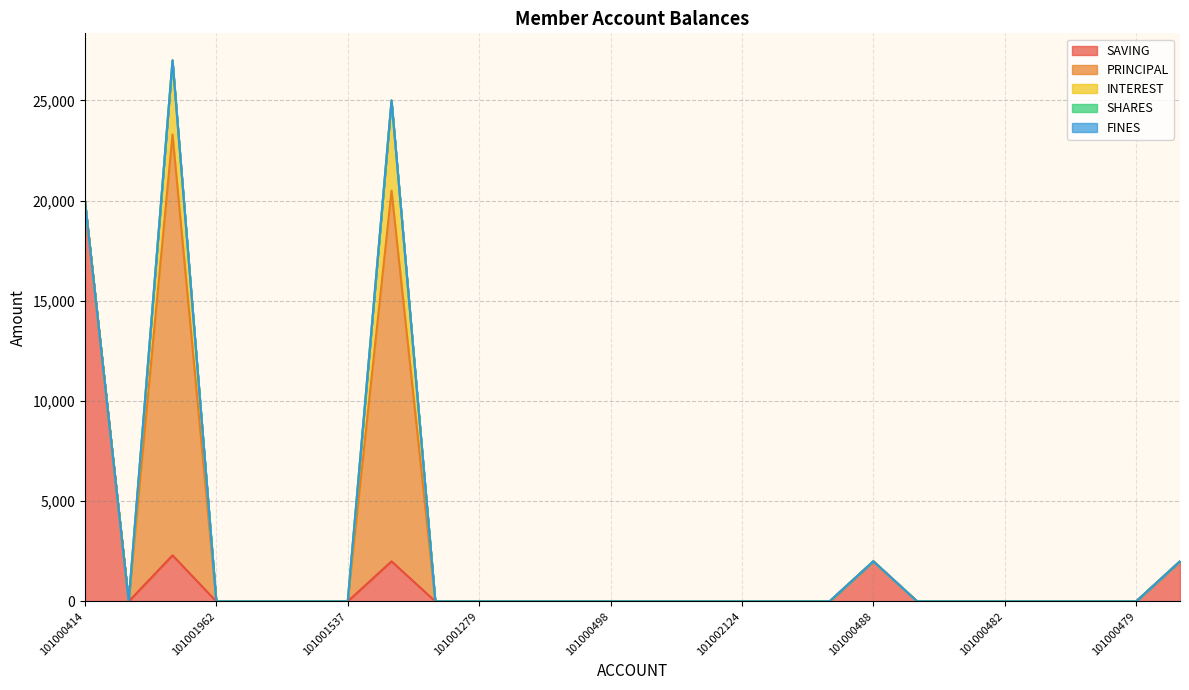

What is the label of the 26th point from the left?

101000413